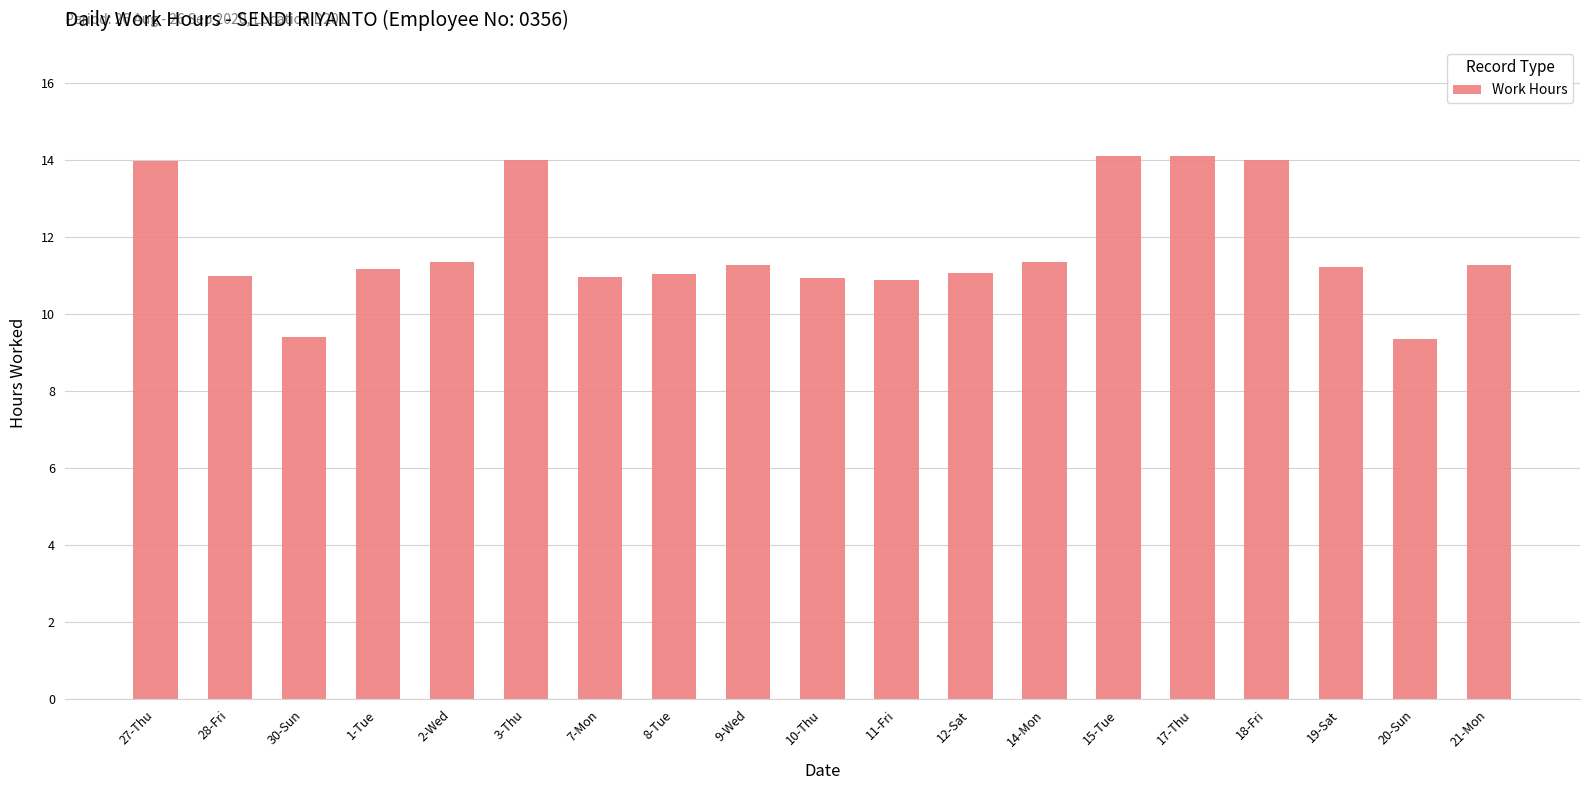

What is the sum of all values?

222.6